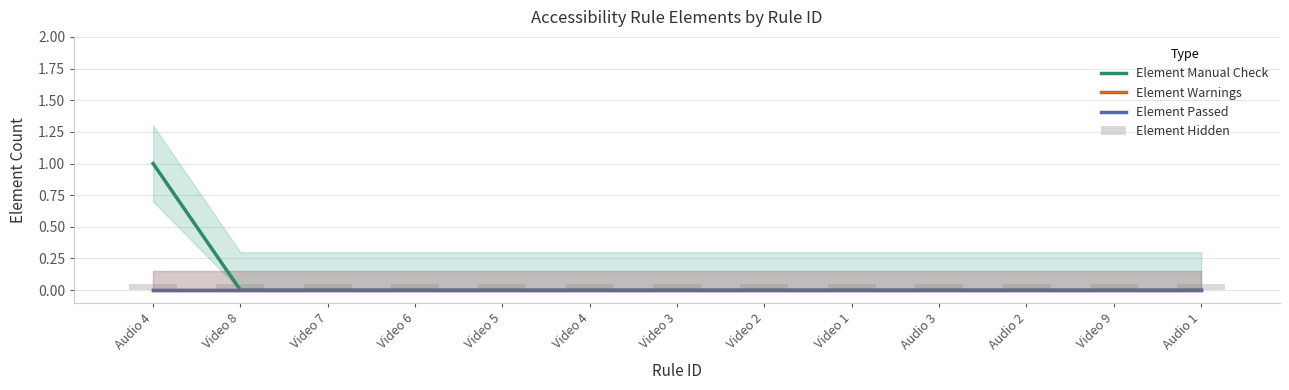

What is the label of the 10th bar from the left?

Audio 3